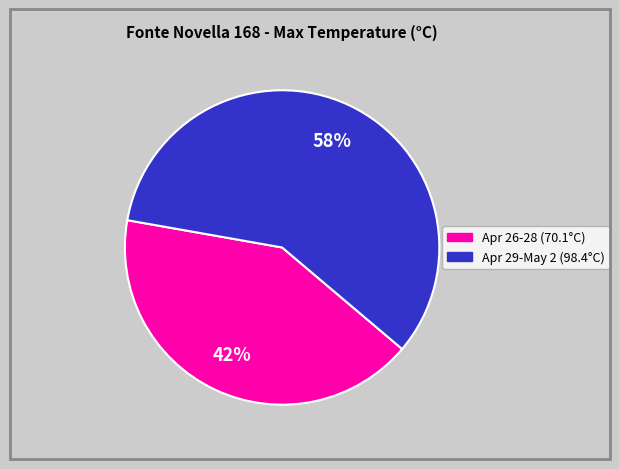

To the nearest percent, what is the average slice percentage?

50%